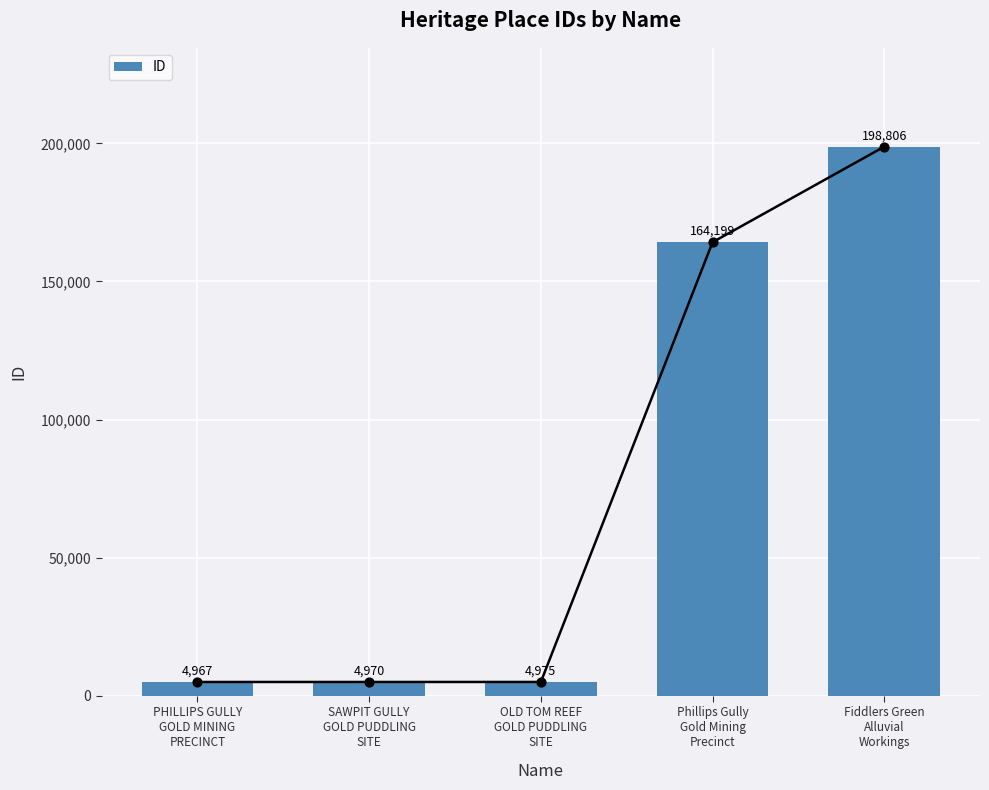

What is the change in value from PHILLIPS GULLY
GOLD MINING
PRECINCT to Phillips Gully
Gold Mining
Precinct?

+159232